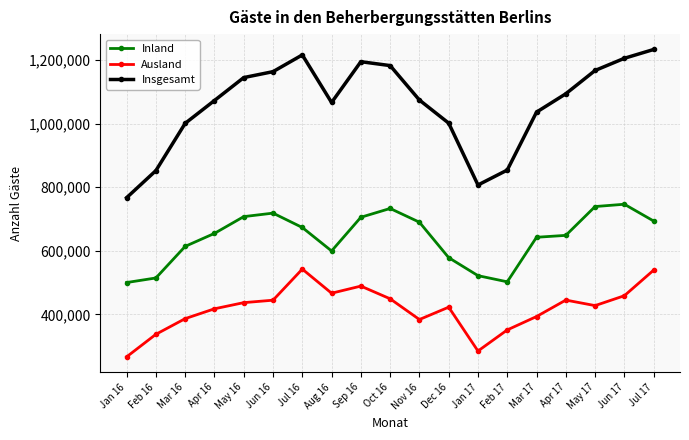

What is the label of the 3rd point from the left?

Mar 16